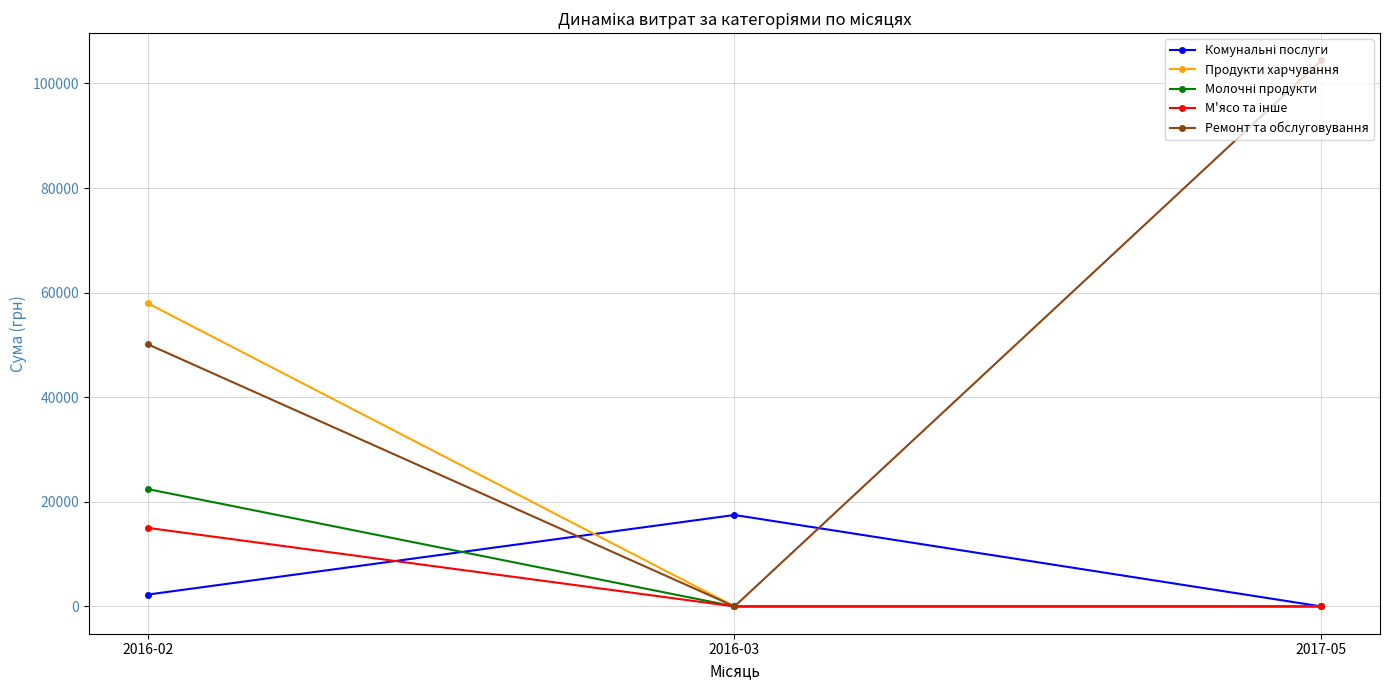

What is the label of the 2nd point from the right?

2016-03